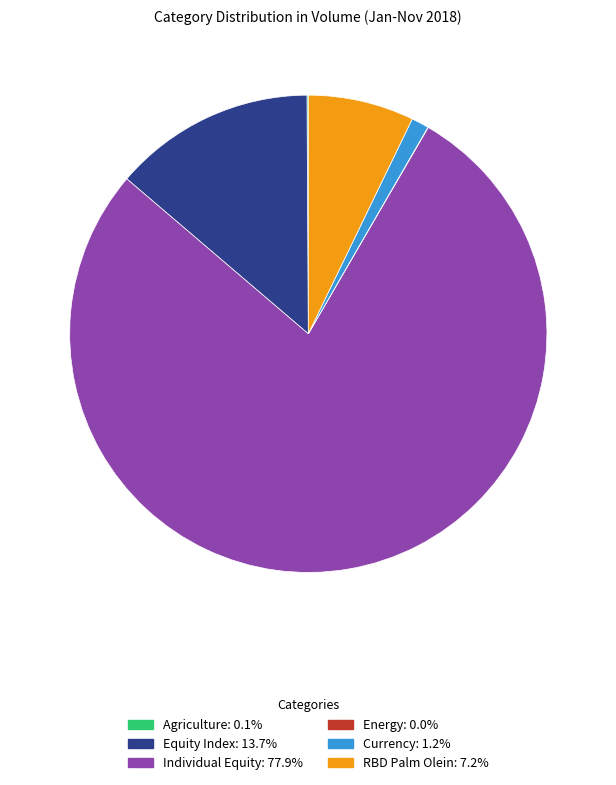

Is the sum of Currency: 1.2% and Individual Equity: 77.9% greater than half?

Yes